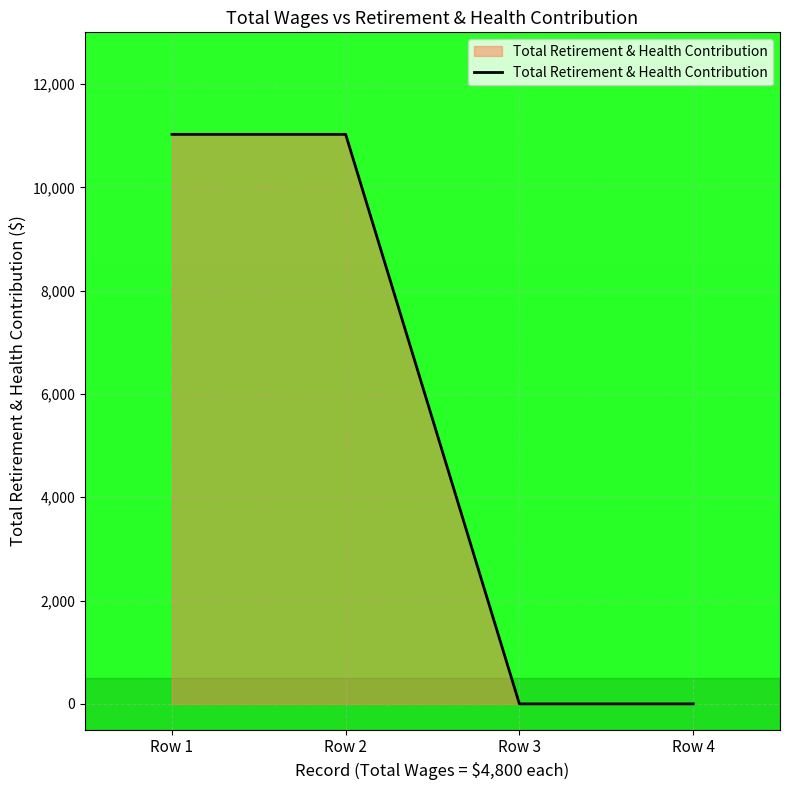

What is the greatest value displayed?

11025